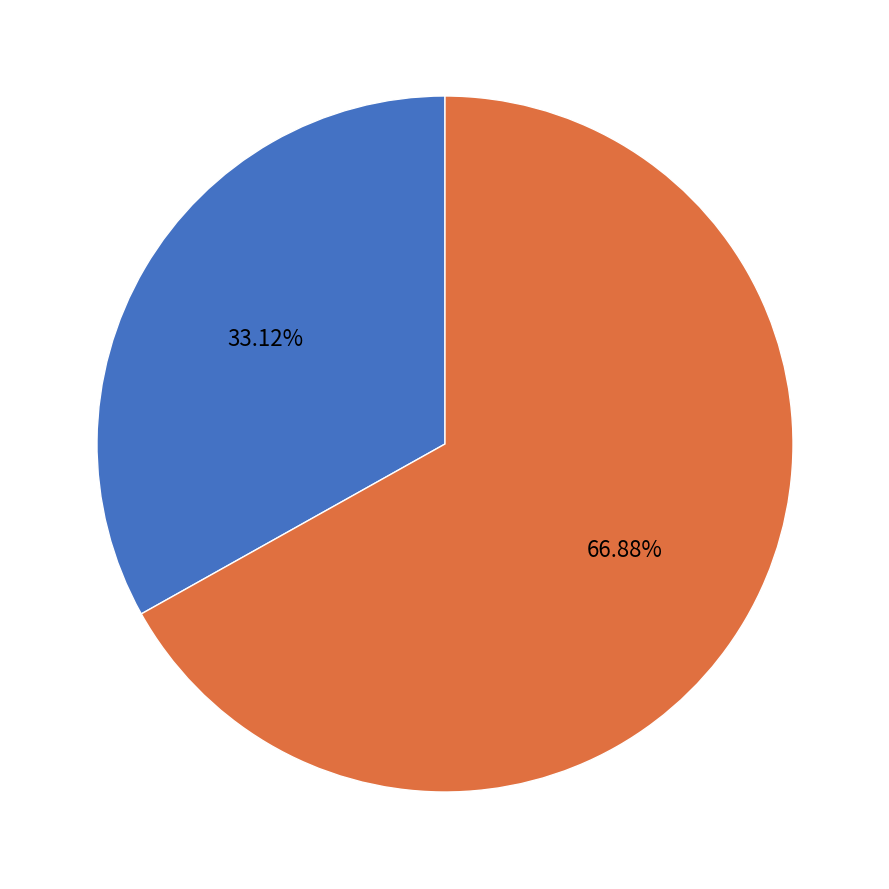

To the nearest percent, what is the difference between the largest and smallest slice percentages?

34%